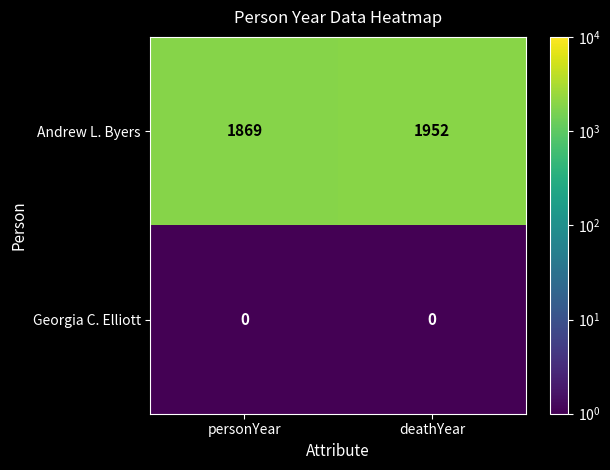

Which series has the largest total across all categories?

Andrew L. Byers